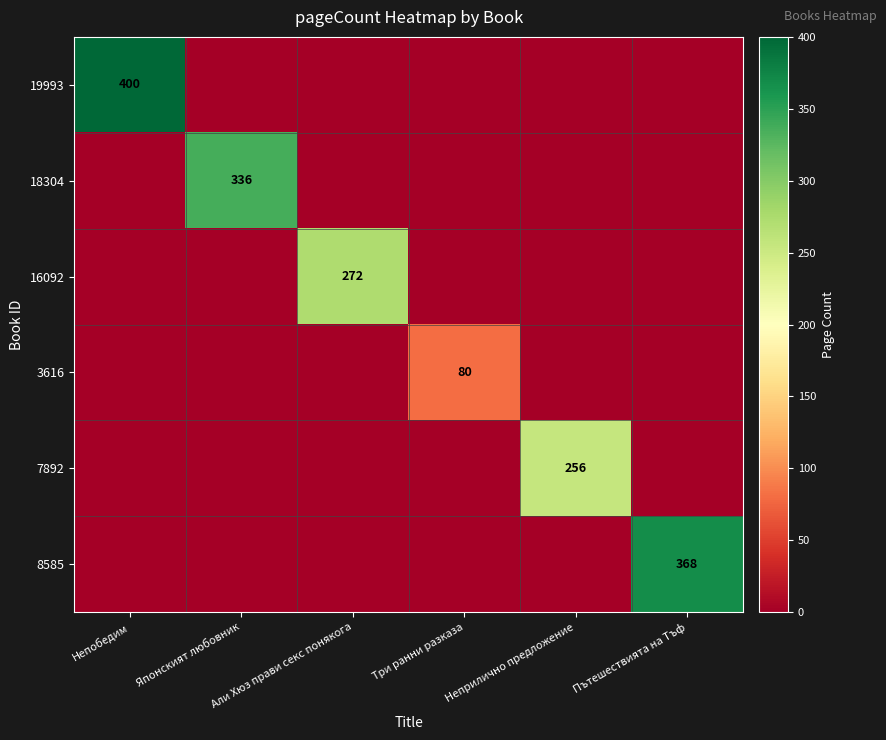

What is the maximum value shown in the chart?

400